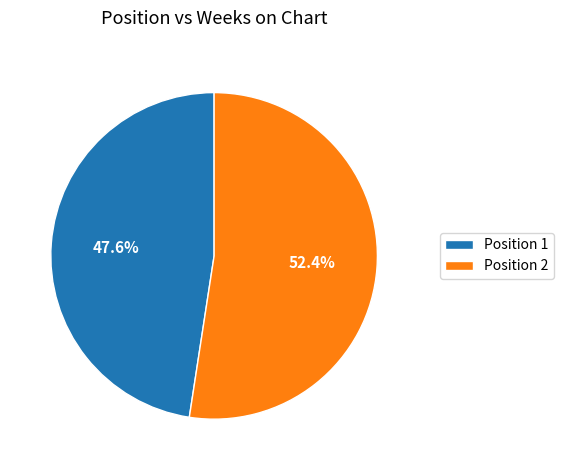

Rank the categories by value from highest to lowest.

Position 2, Position 1